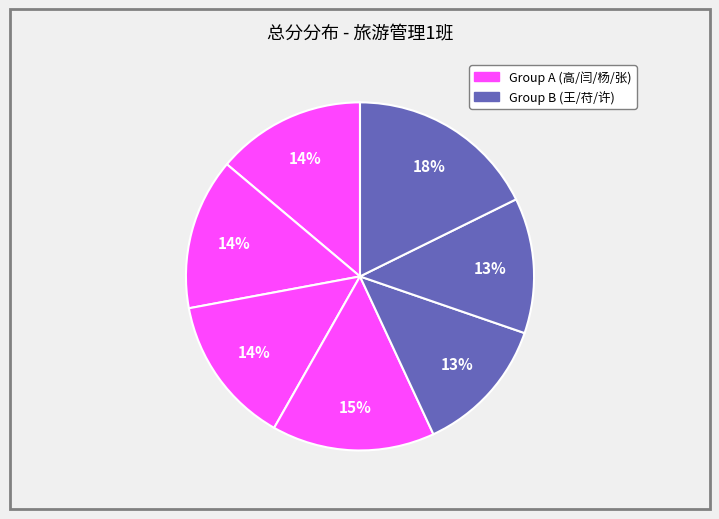

Count the number of slices in the pie.

7